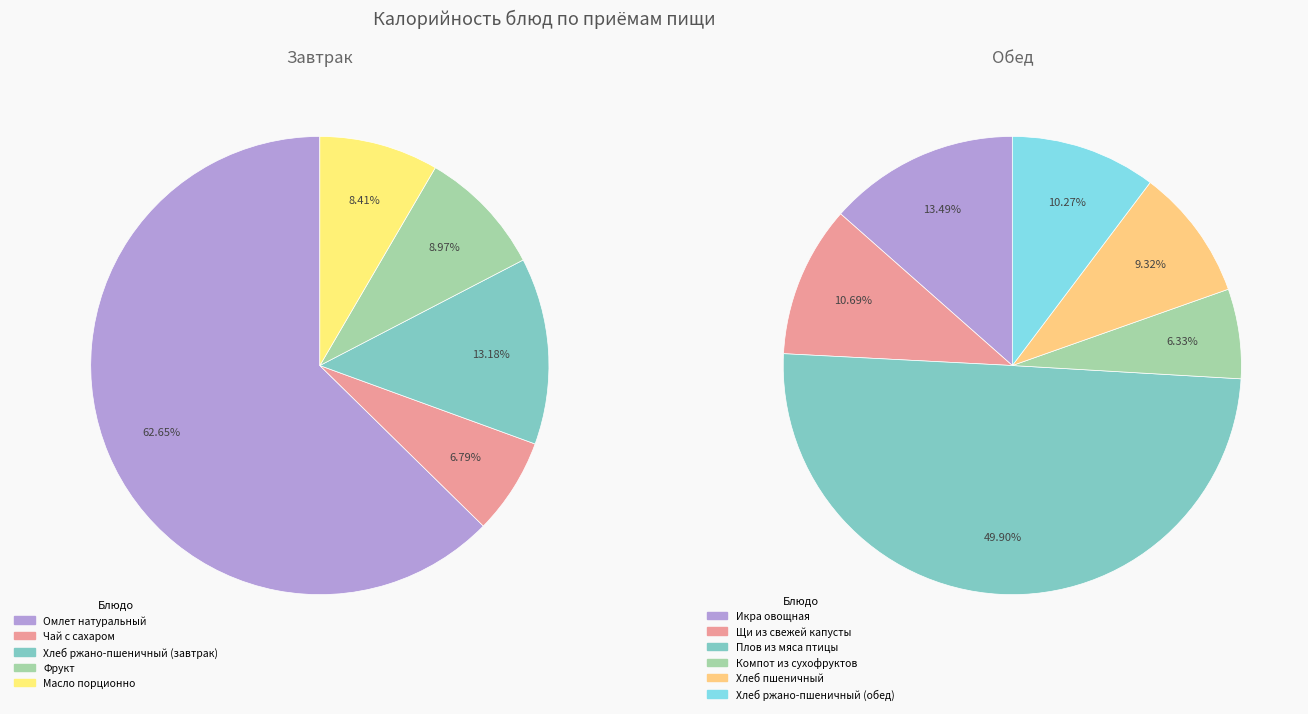

Is there any slice that represents more than half of the pie?

Yes